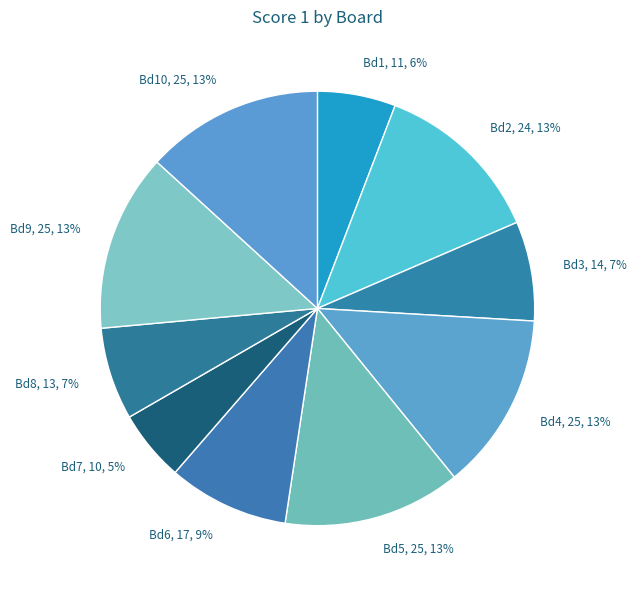

What is the ratio of the value at Bd8, 13, 7% to the value at Bd9, 25, 13%?

0.5